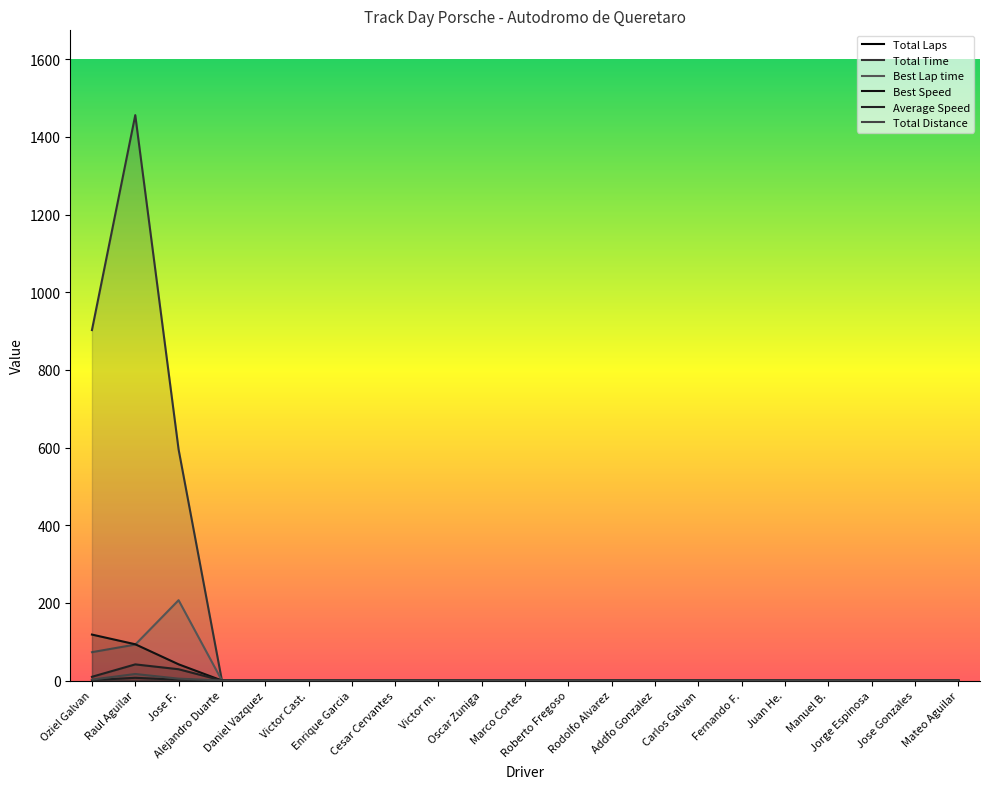

What is the average value of the Average Speed series?

3.8